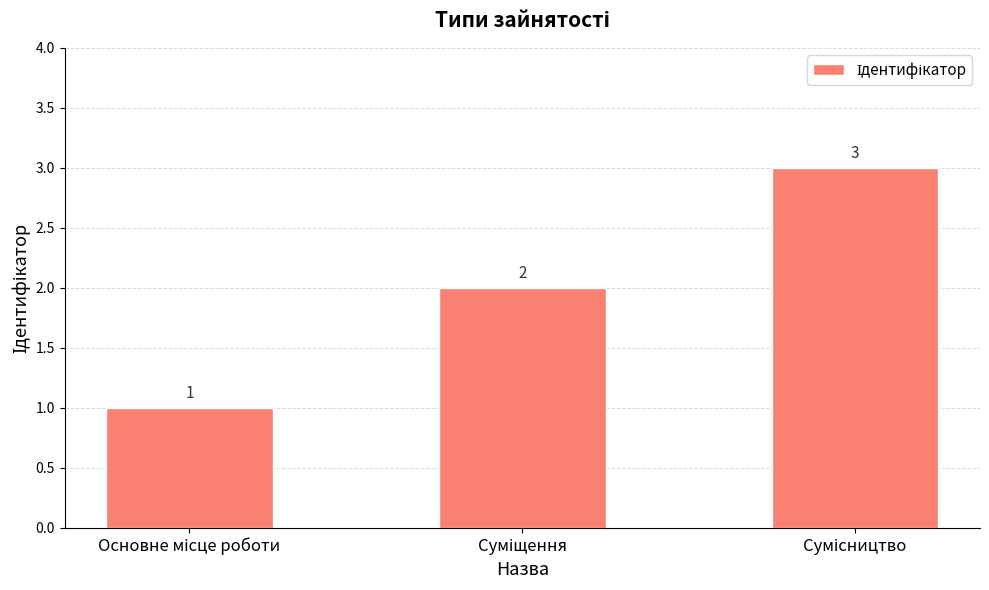

What is the greatest value displayed?

3